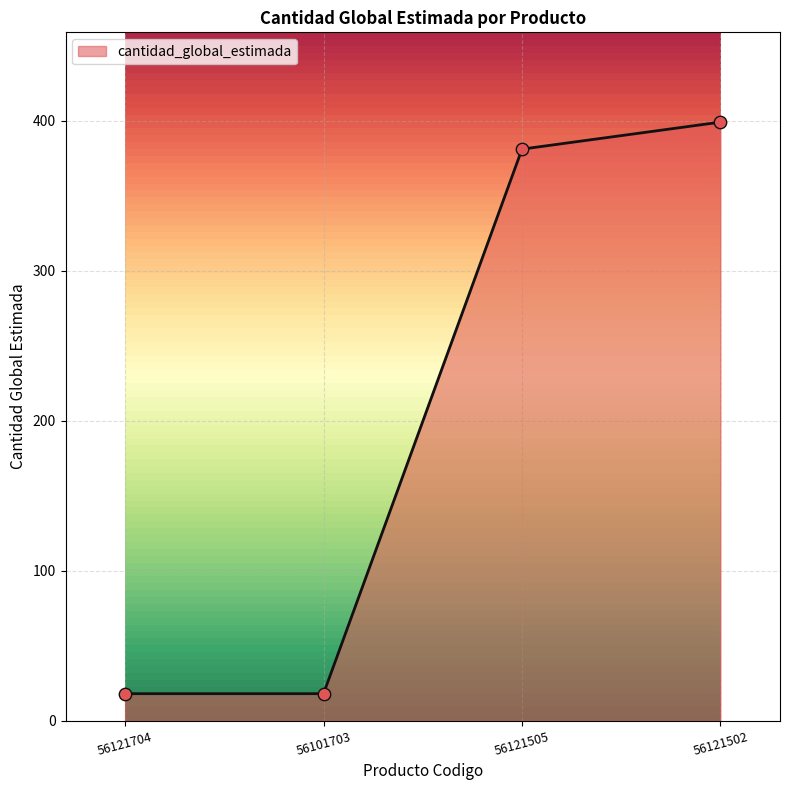

What is the change in value from 56121704 to 56121505?

+363